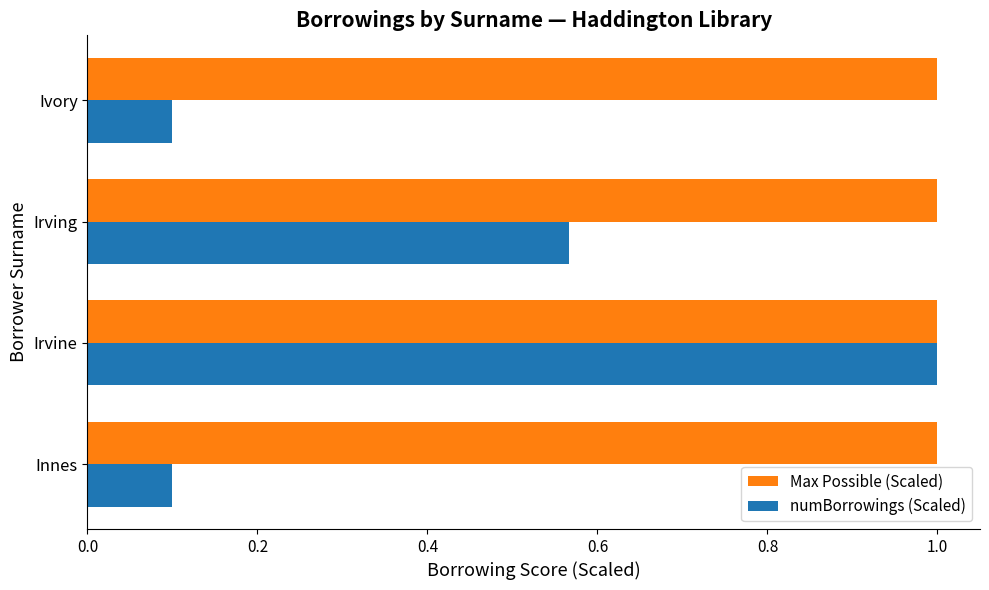

What is the spread (max minus min) of values at Innes?

0.9